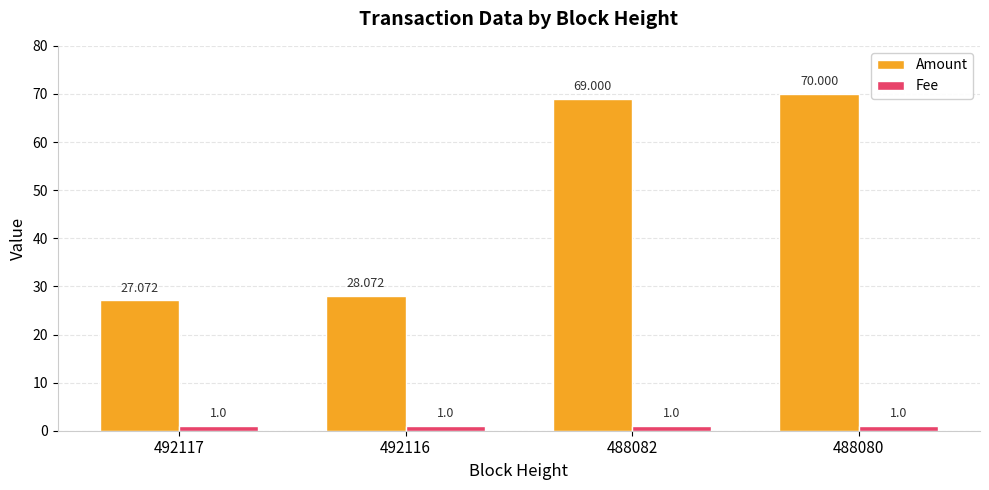

What are all the series names shown in the legend?

Amount, Fee